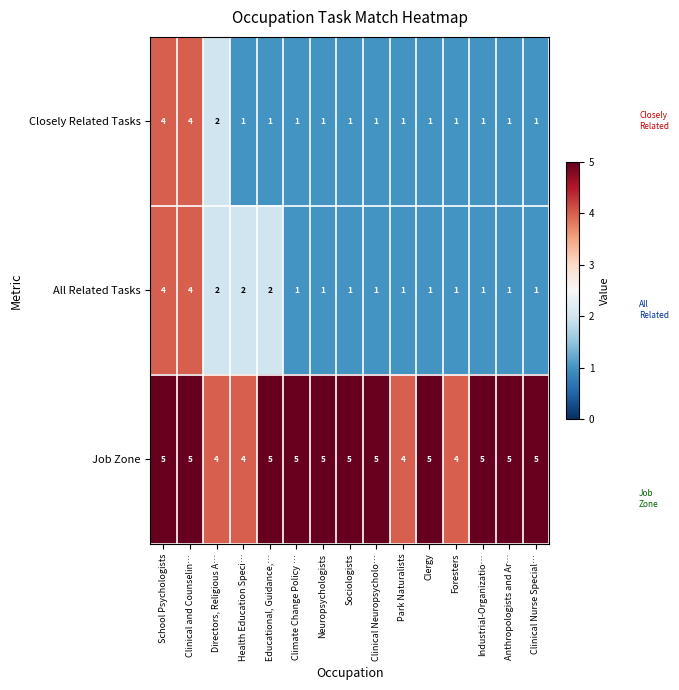

What is the average value of the Job Zone series?

5